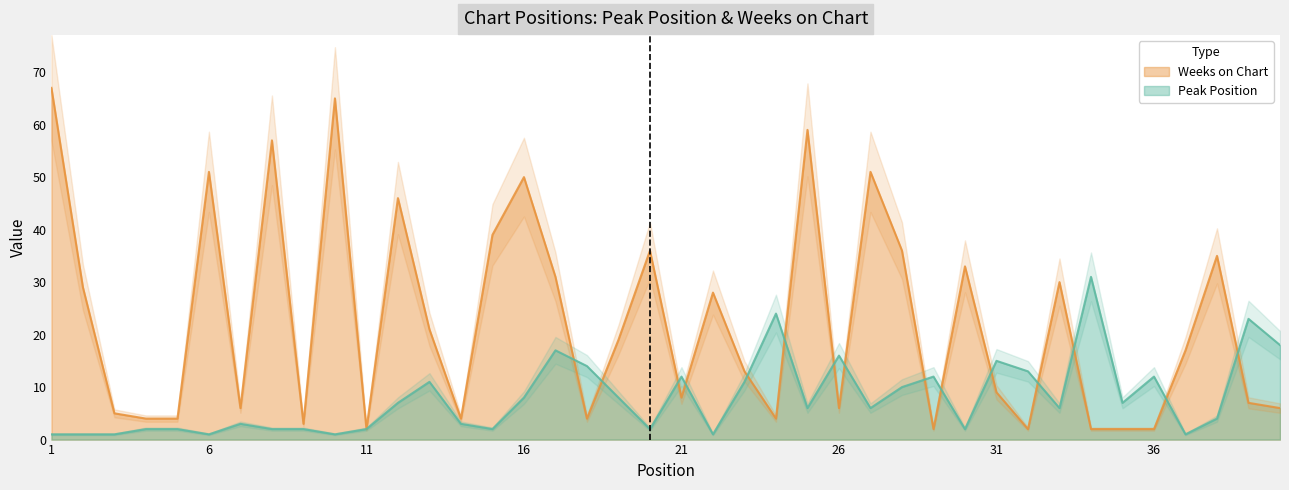

In Weeks on Chart, how many points are higher than both neighbors (excluding endpoints)?

12